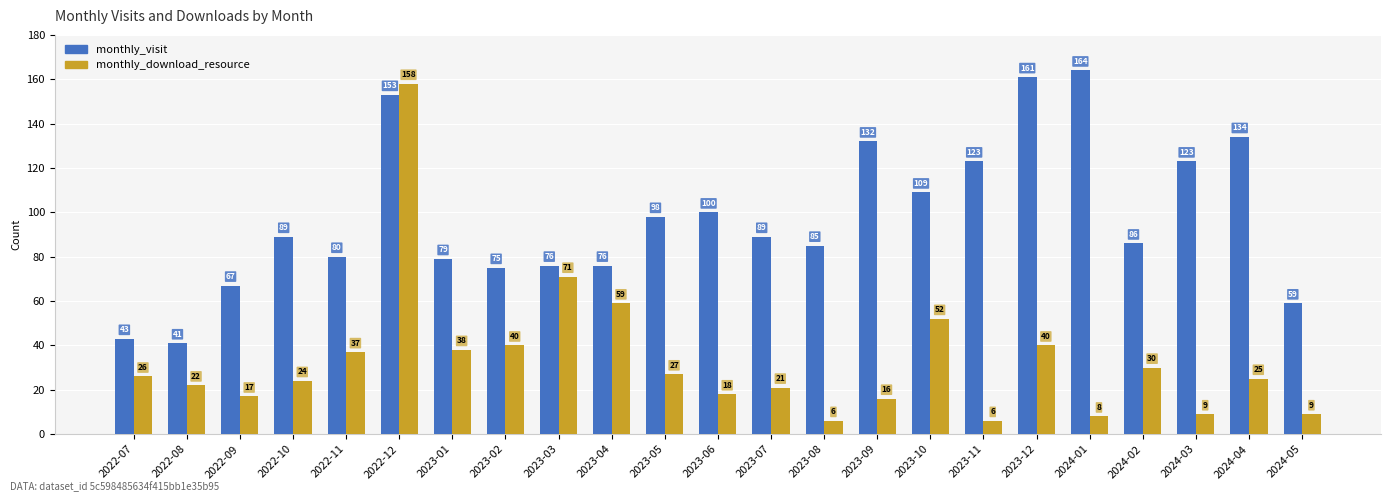

What is the difference between the monthly_visit values at 2022-07 and 2023-08?

42